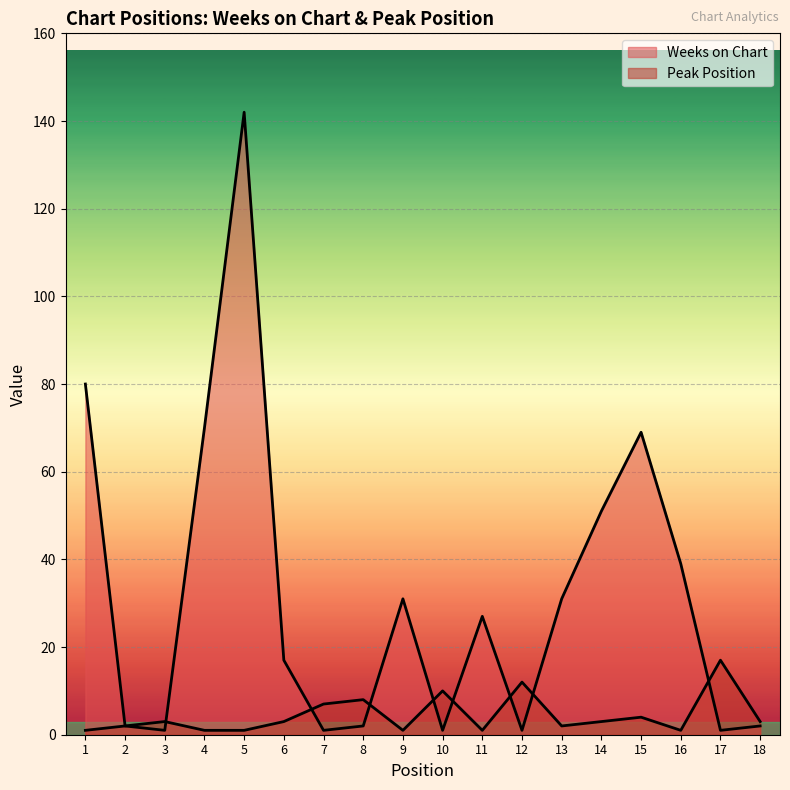

True or false: Peak Position has a value of 1 at 6.

False